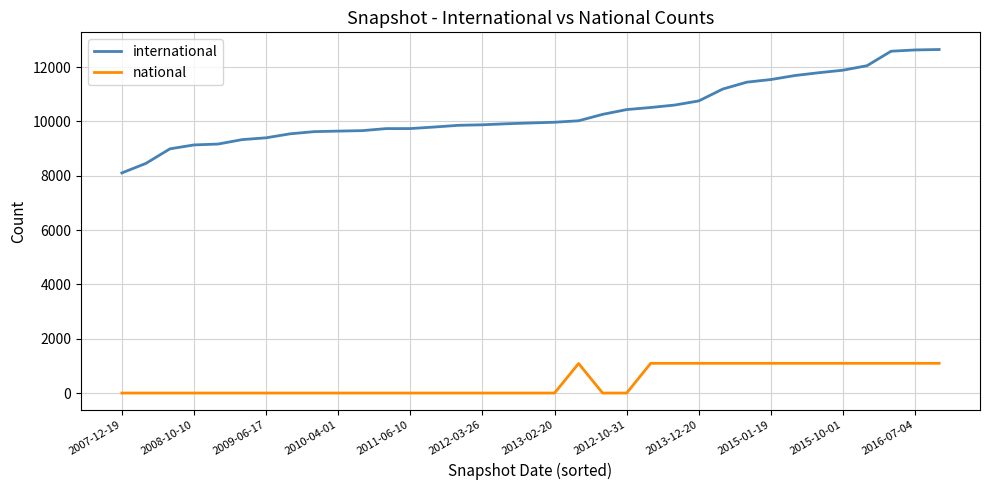

Rank the series by their maximum value, from highest to lowest.

international, national